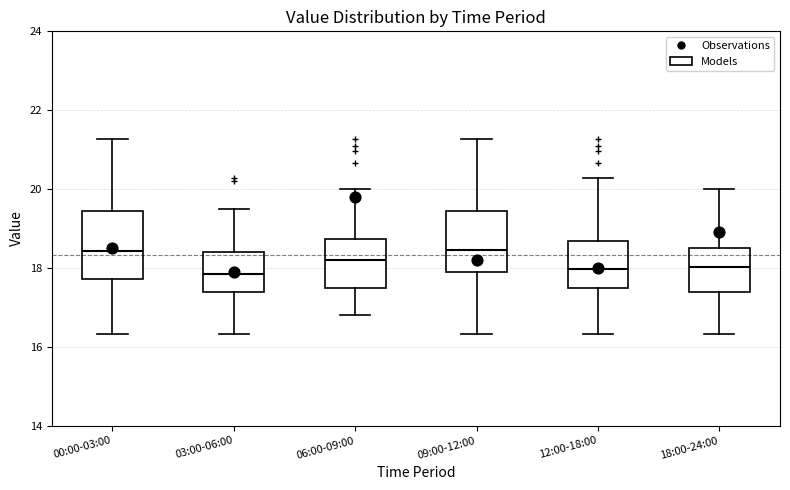

Where does the upper whisker of the box for 12:00-18:00 end on the y-axis? The values are not printed on the chart, so give them approximately, as read against the axis.

20.2